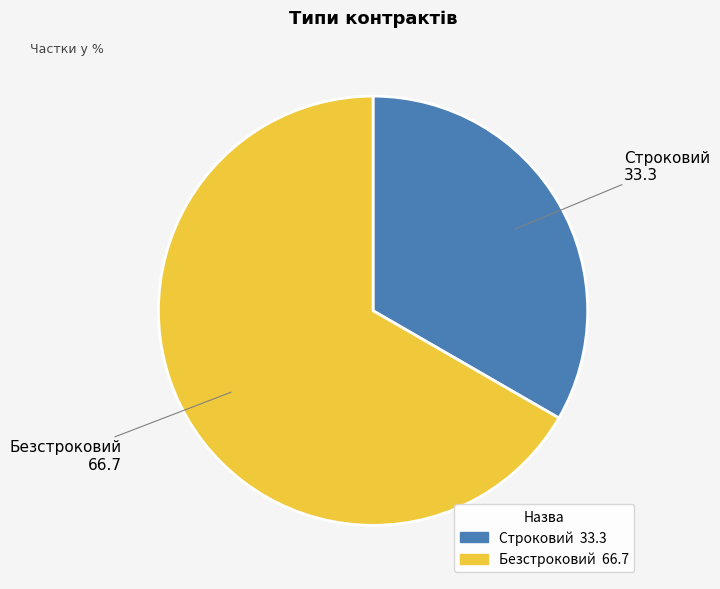

How many slices are in this pie chart?

2